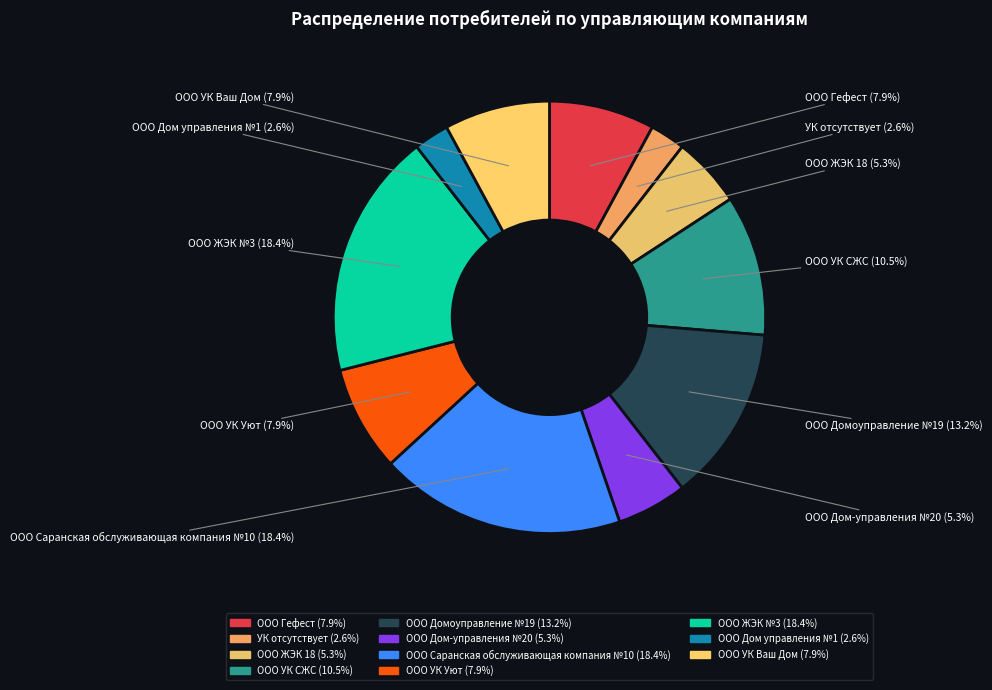

Is there a majority slice in this chart?

No